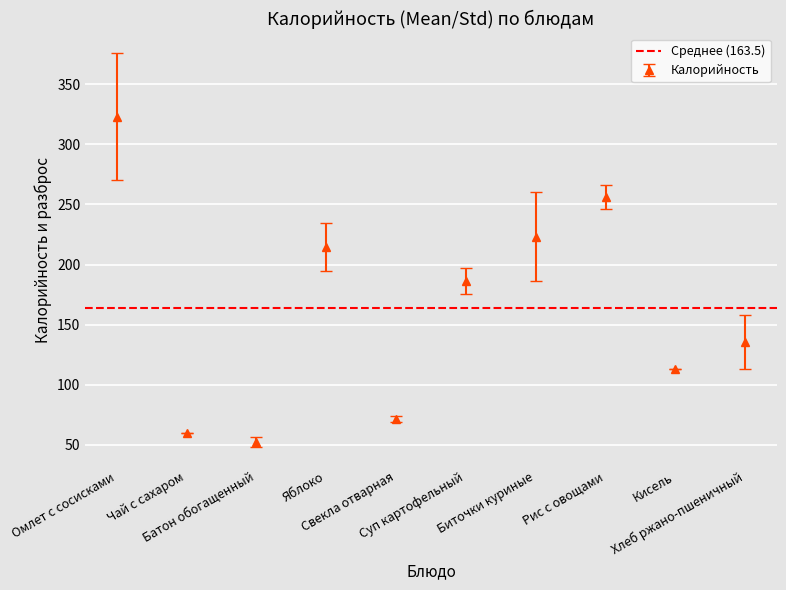

Reading left to right, transcribe all the data shown in this chart.

323.0	60.0	52.3	214.4	71.5	186.4	223.0	256.3	113.0	135.4